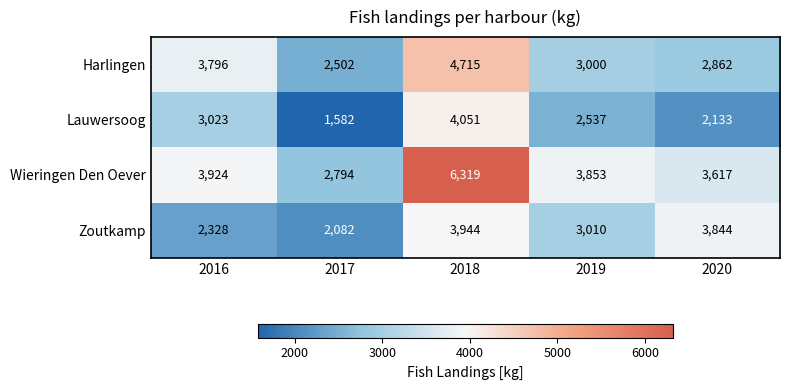

Which category has the lowest value across all series?

2017